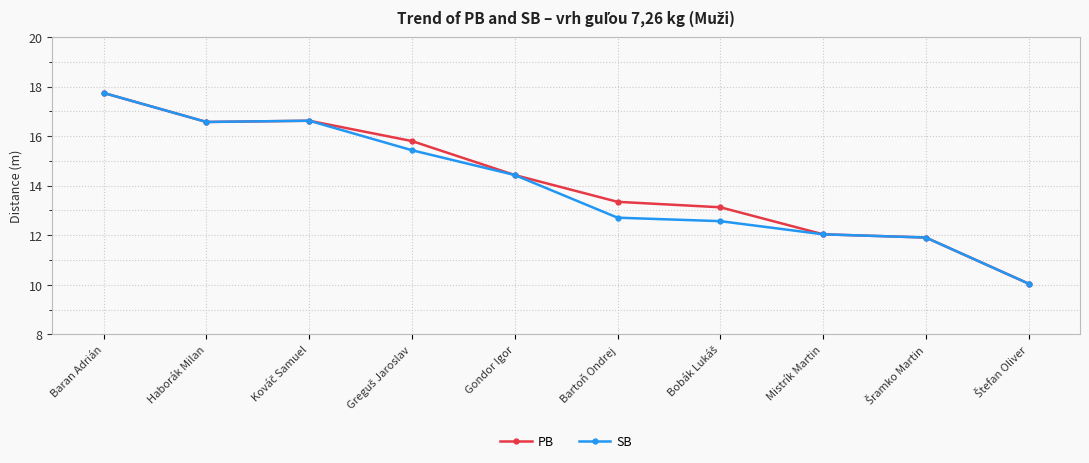

Count the number of data series in this chart.

2